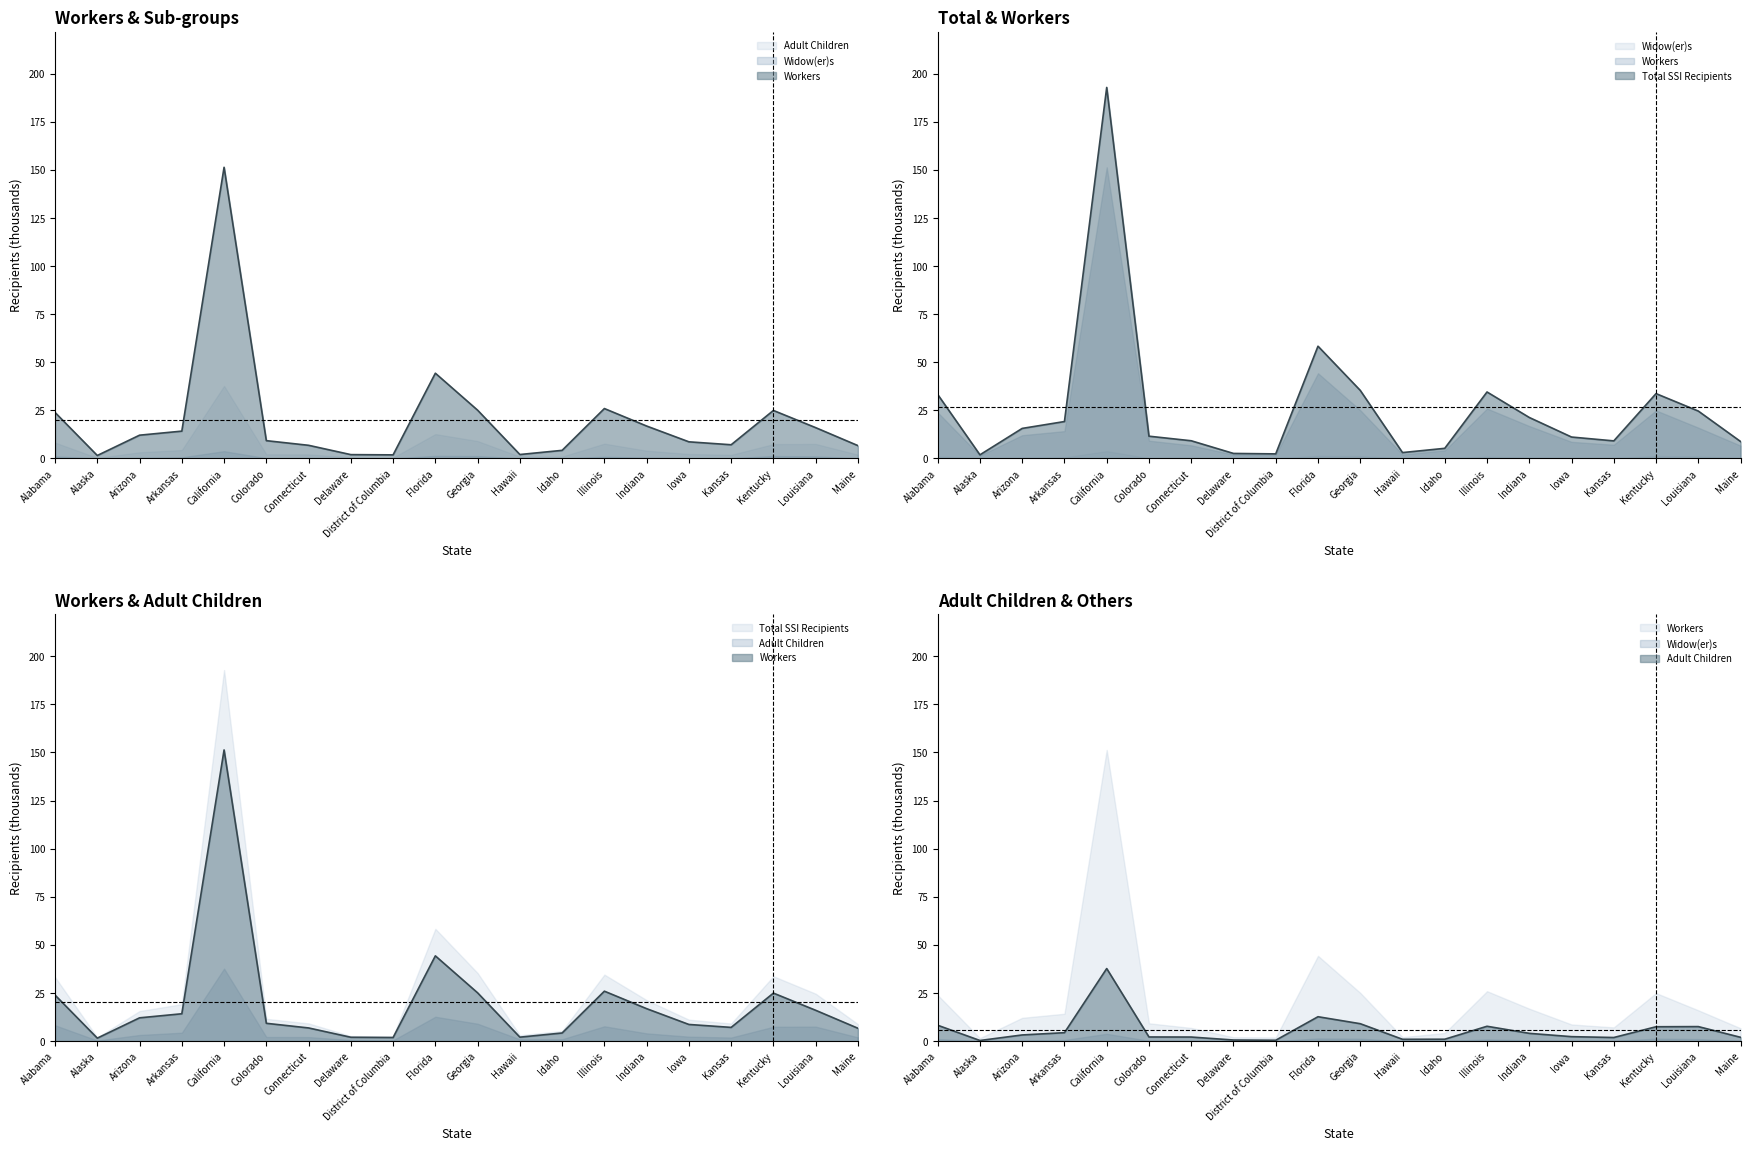

What is the spread (max minus min) of values at Indiana?

17.3